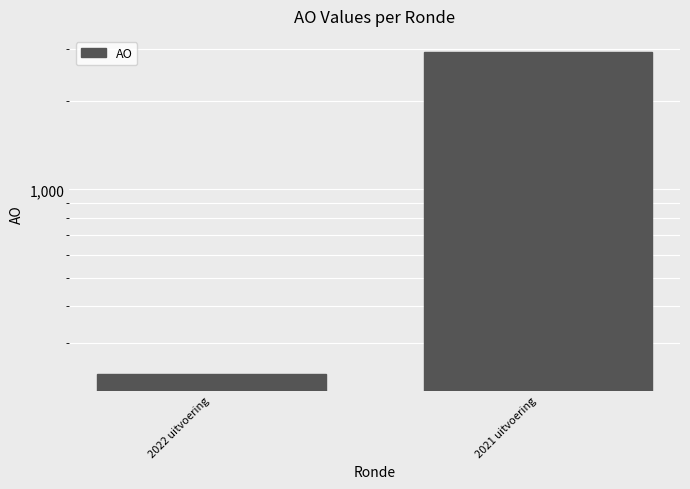

The chart shows a value of 157 at 2022 uitvoering. True or false?

False